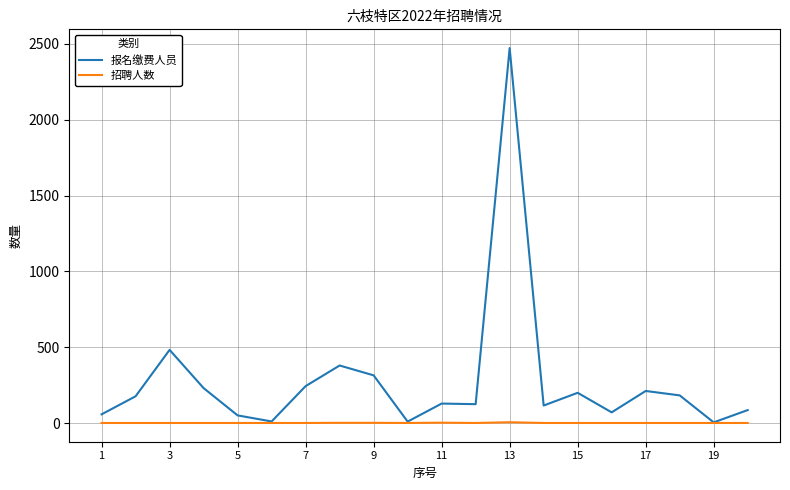

Which series has the largest total across all categories?

报名缴费人员